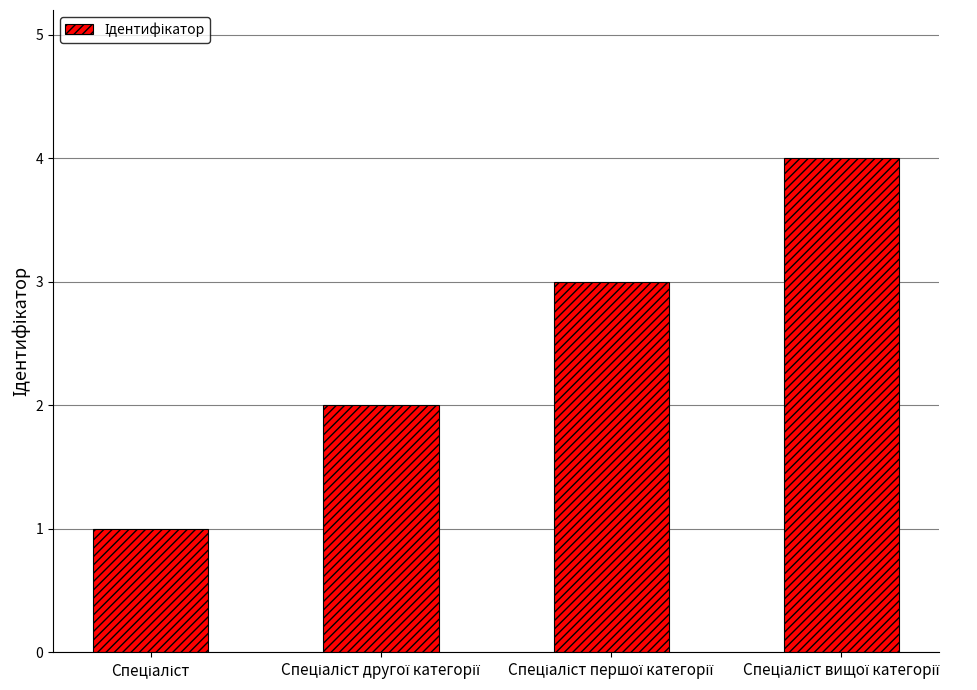

What is the difference between the maximum and minimum values?

3